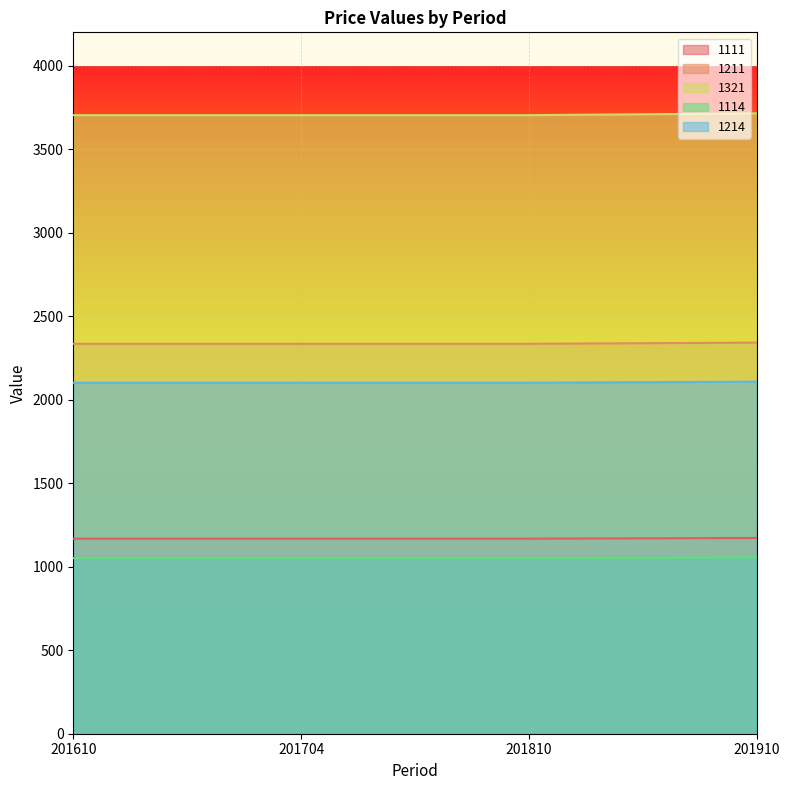

Which series has the largest total across all categories?

1321